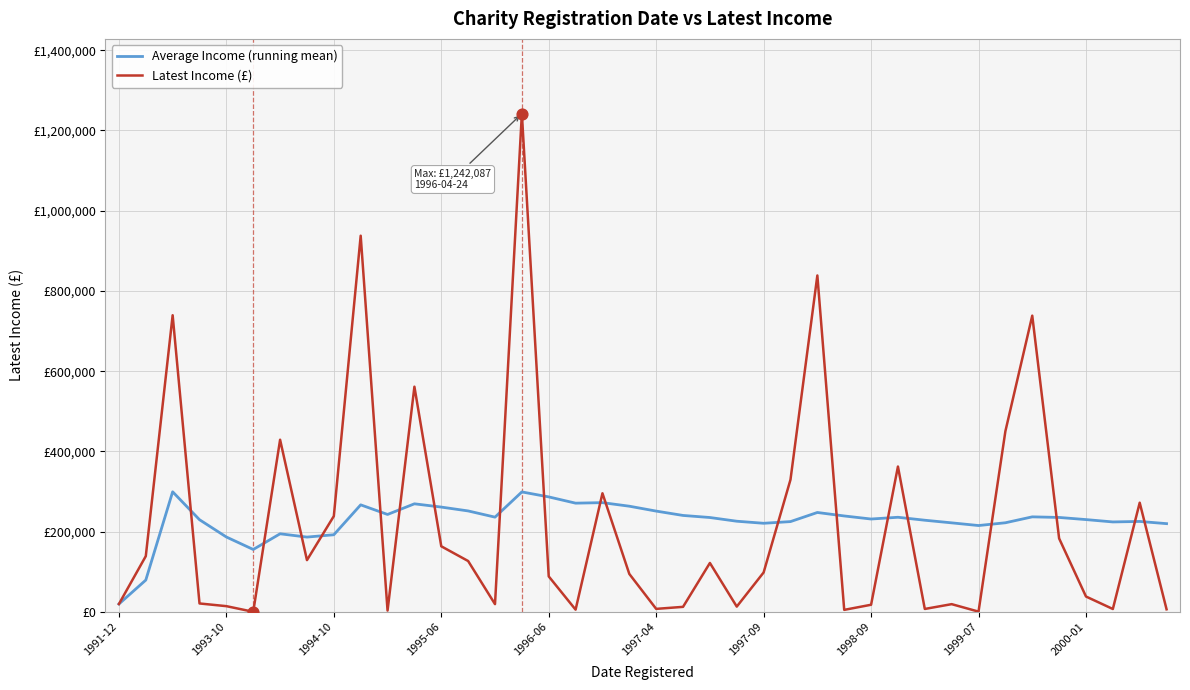

Is this an area chart (filled region under the line)?

No